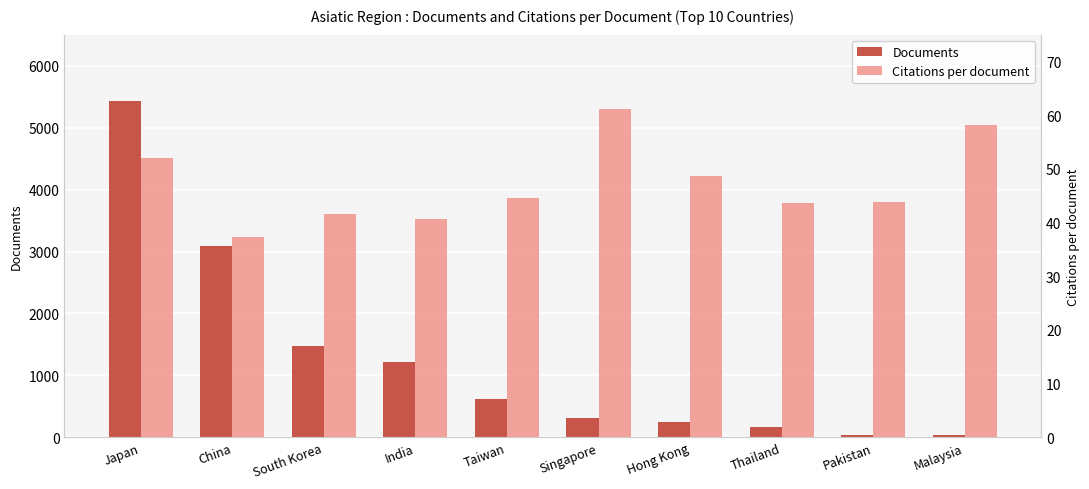

Is the value of Documents at India greater than the value of Citations per document at Pakistan?

Yes